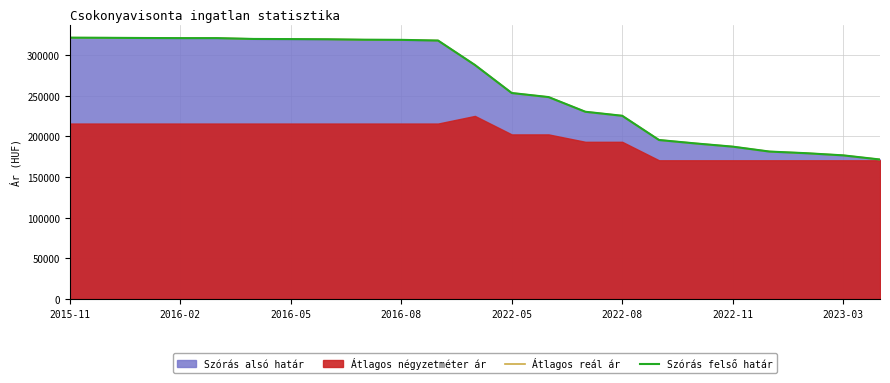

Which series changed the most between 2016-05 and 2022-05?

Átlagos reál ár